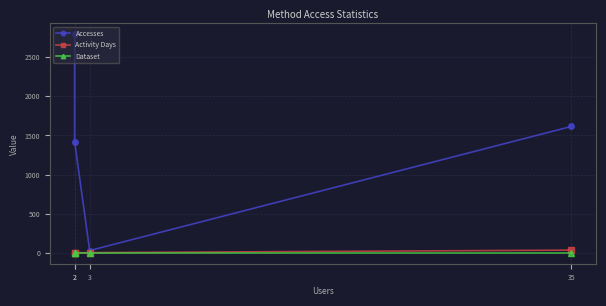

What is the average value of the Accesses series?

1464